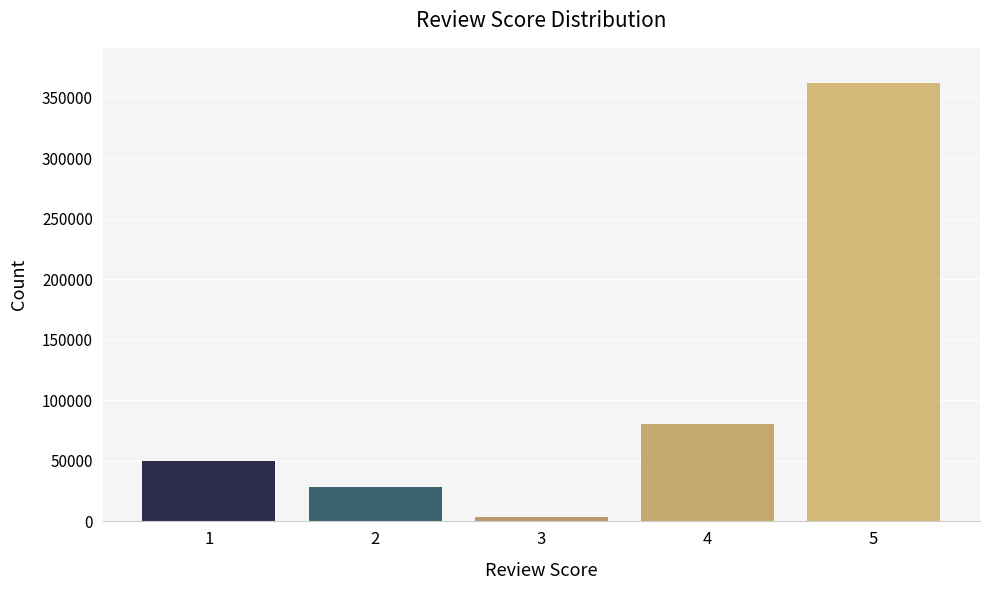

Reading left to right, what are all the values shown in this chart?

50000	28000	3500	80000	362000